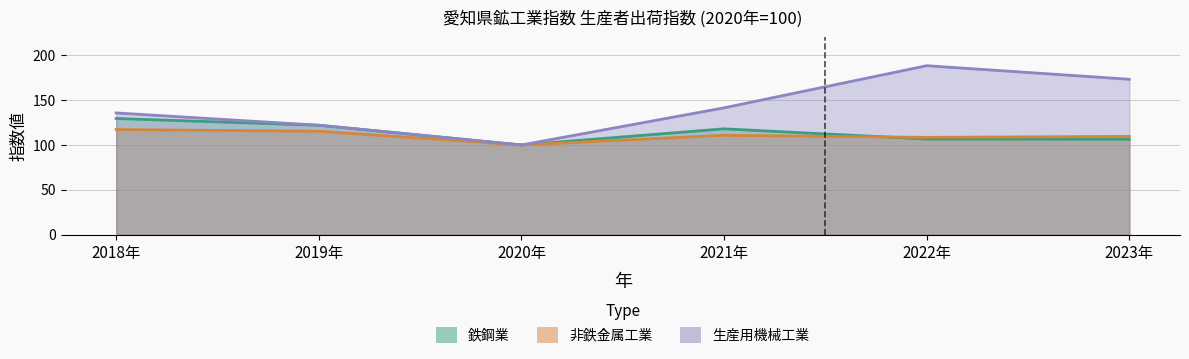

Between 2022年 and 2023年, which series saw the biggest shift?

生産用機械工業